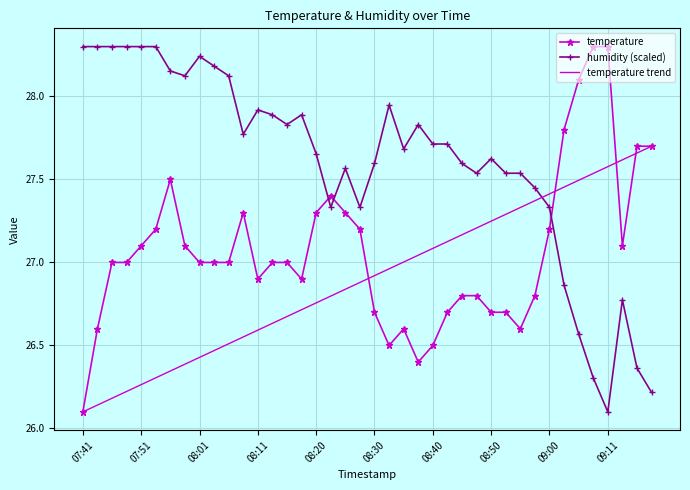

How many data points in temperature are less than 27?

16